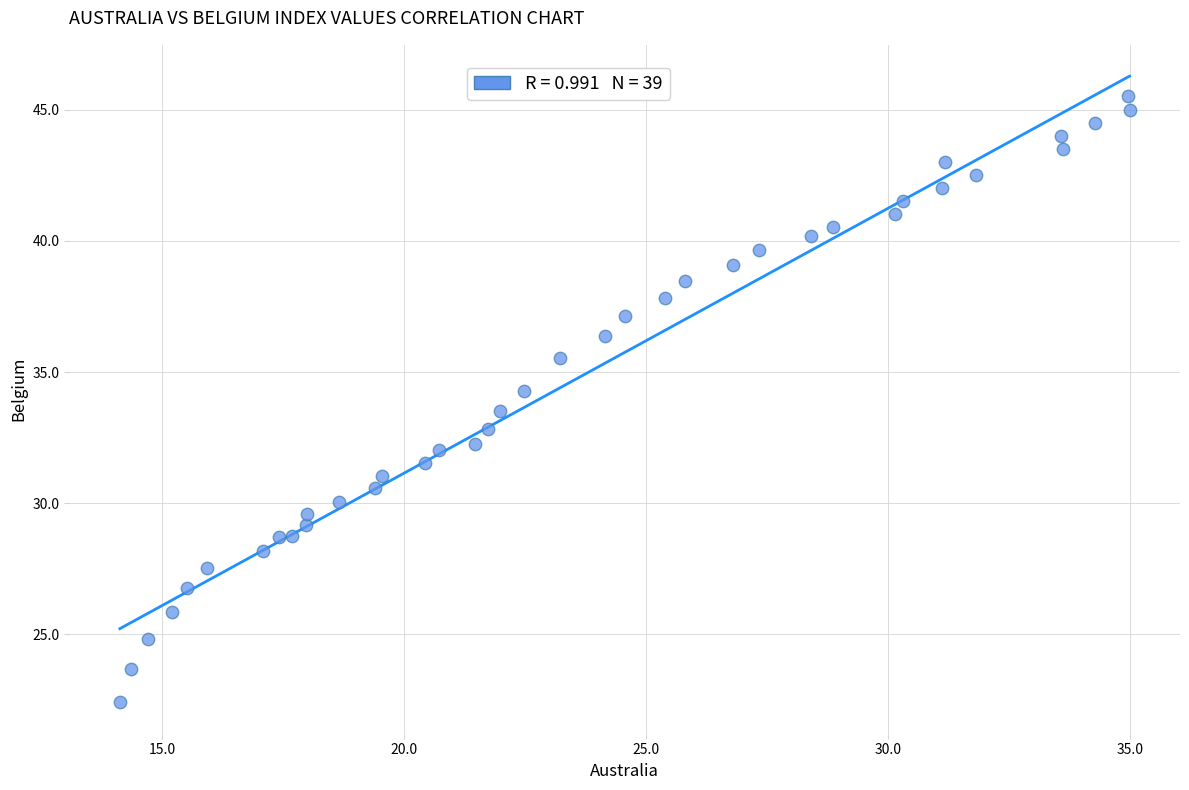

What is the range of Y values (max minus min)?

23.1